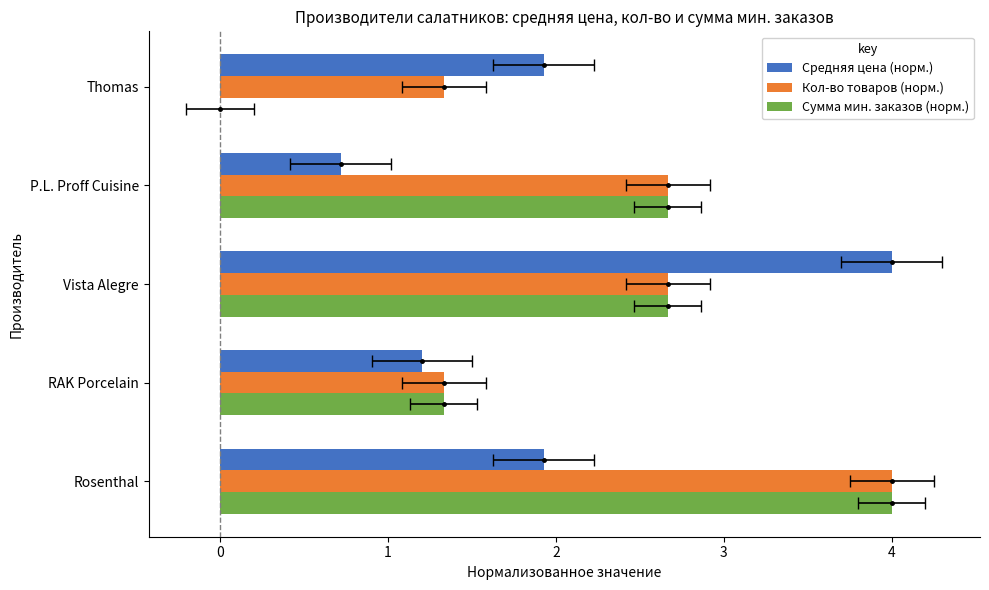

What is the sum of all Сумма мин. заказов (норм.) values?

10.7